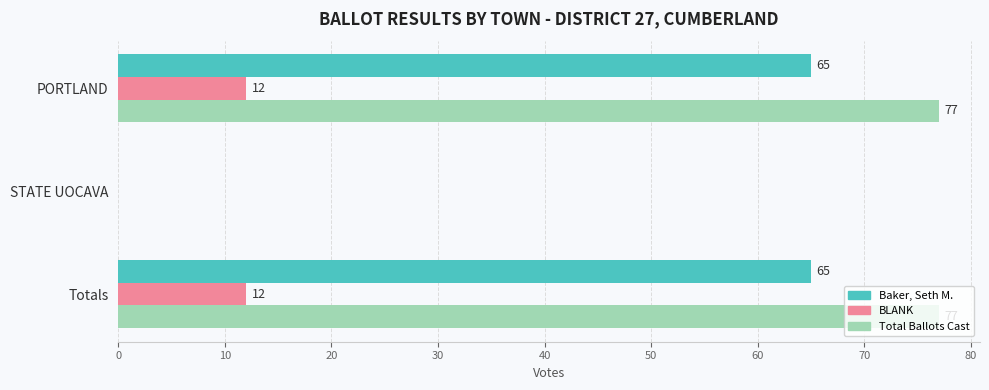

Which series has the largest total across all categories?

Total Ballots Cast